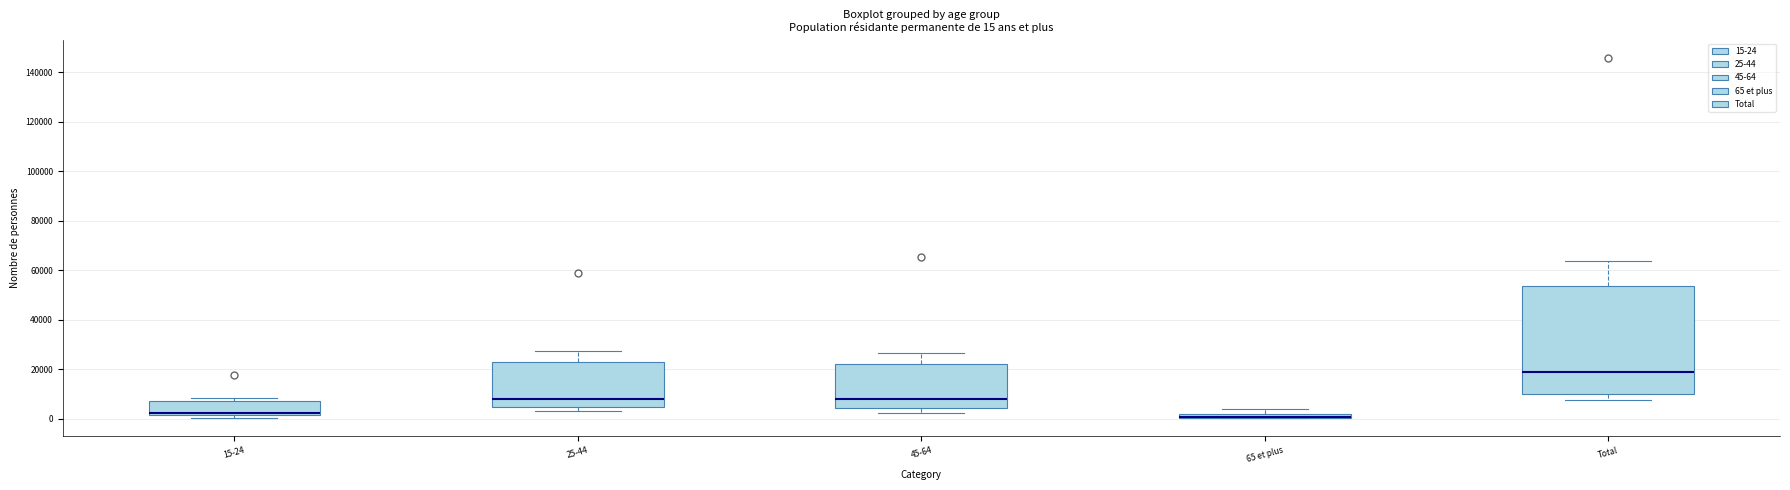

Which box is the tallest, from its lower edge to its upper edge?

Total